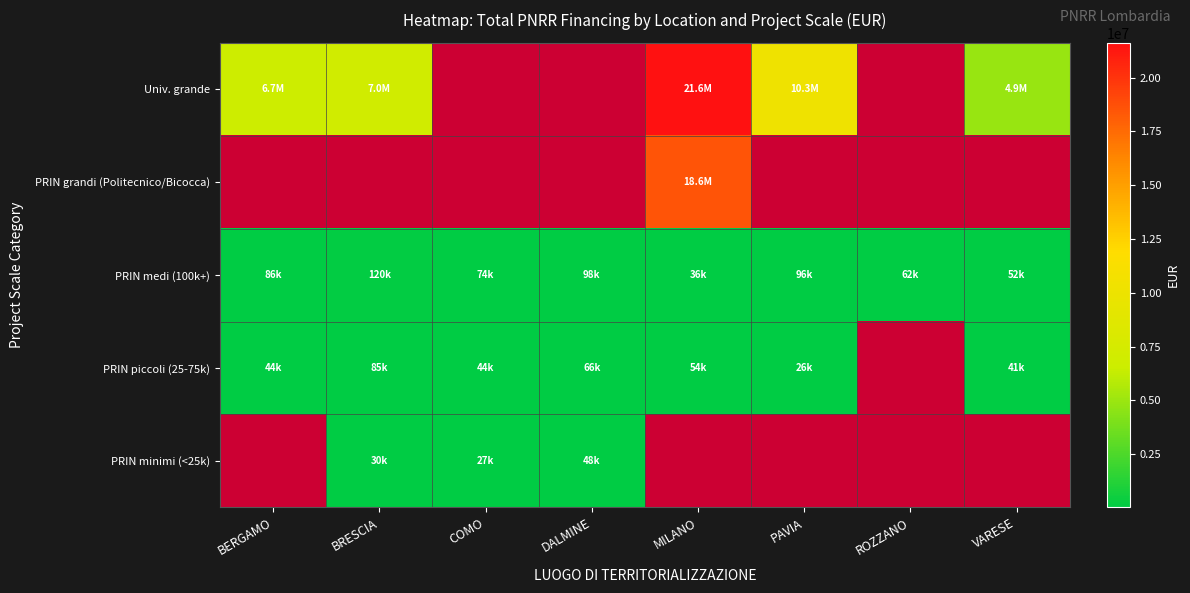

Which series has the widest spread of values?

Univ. grande